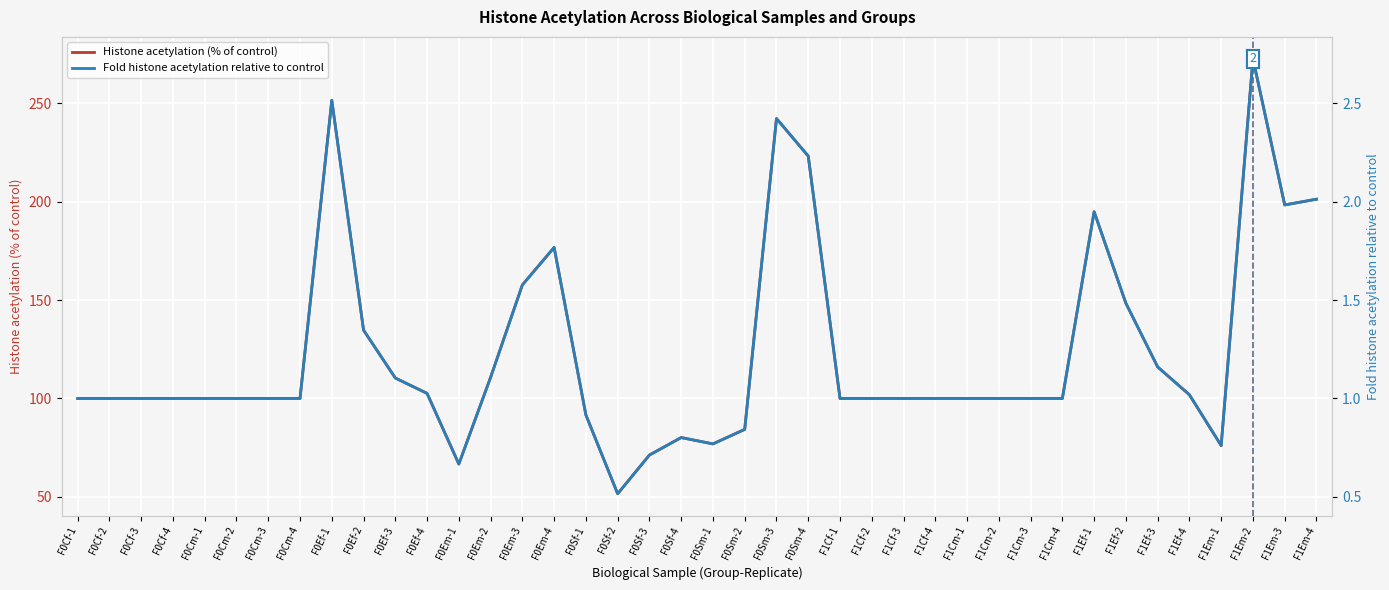

How many interior local valleys does the Histone acetylation (% of control) series have?

5